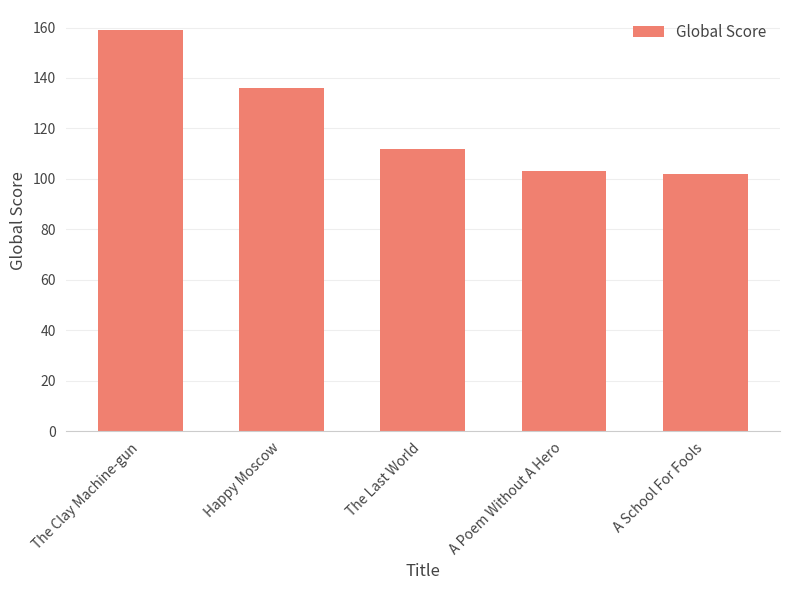

How many bars are there in total?

5